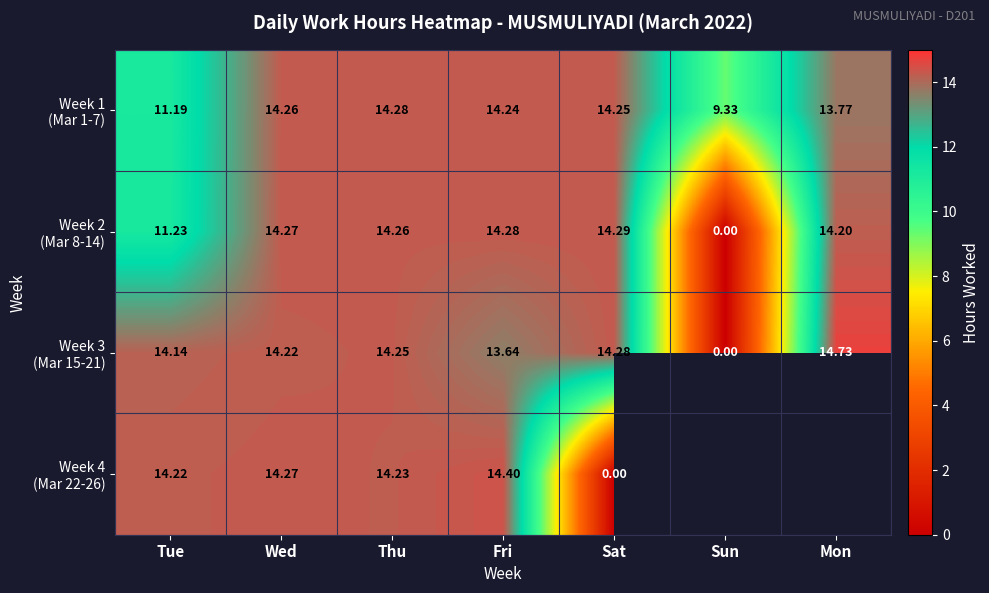

True or false: Week 1 (Mar 1-7) has a value of 21.9 at Sat.

False